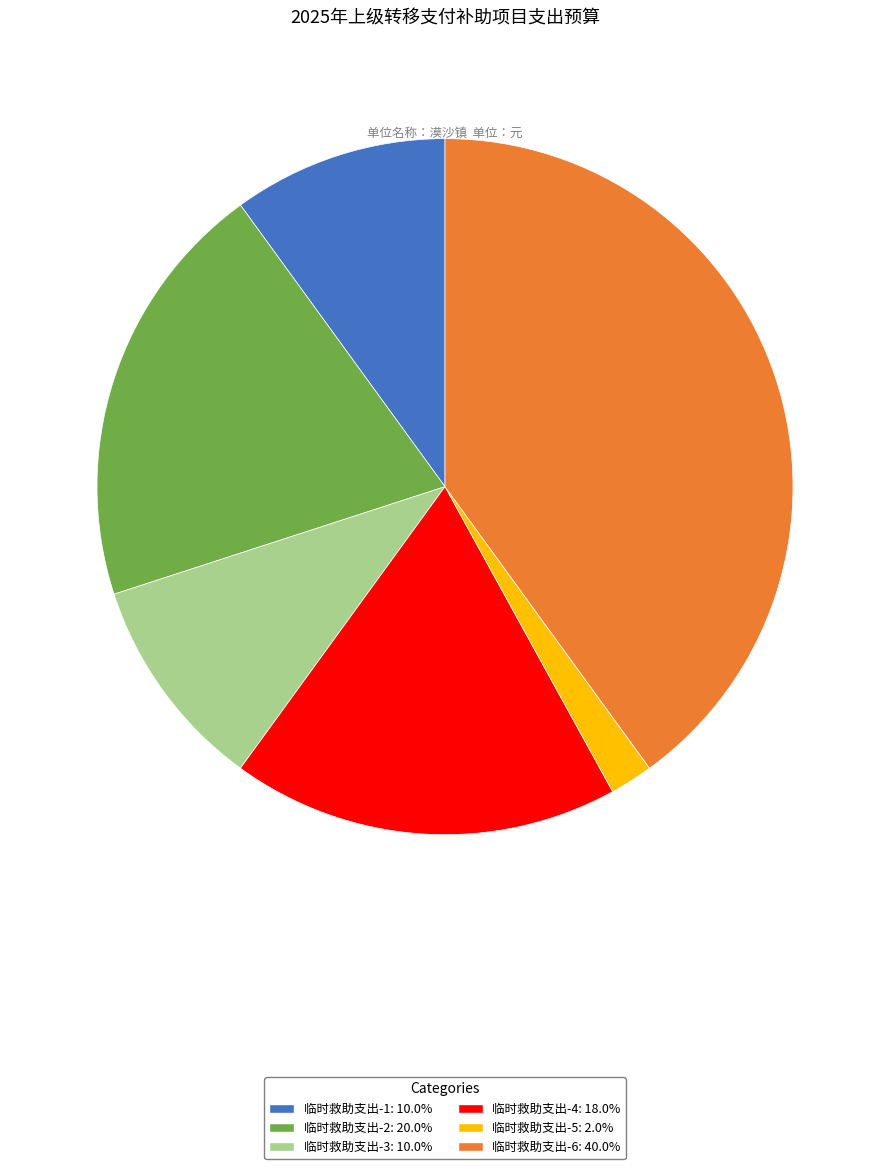

Is the sum of 临时救助支出-1: 10.0% and 临时救助支出-2: 20.0% greater than half?

No